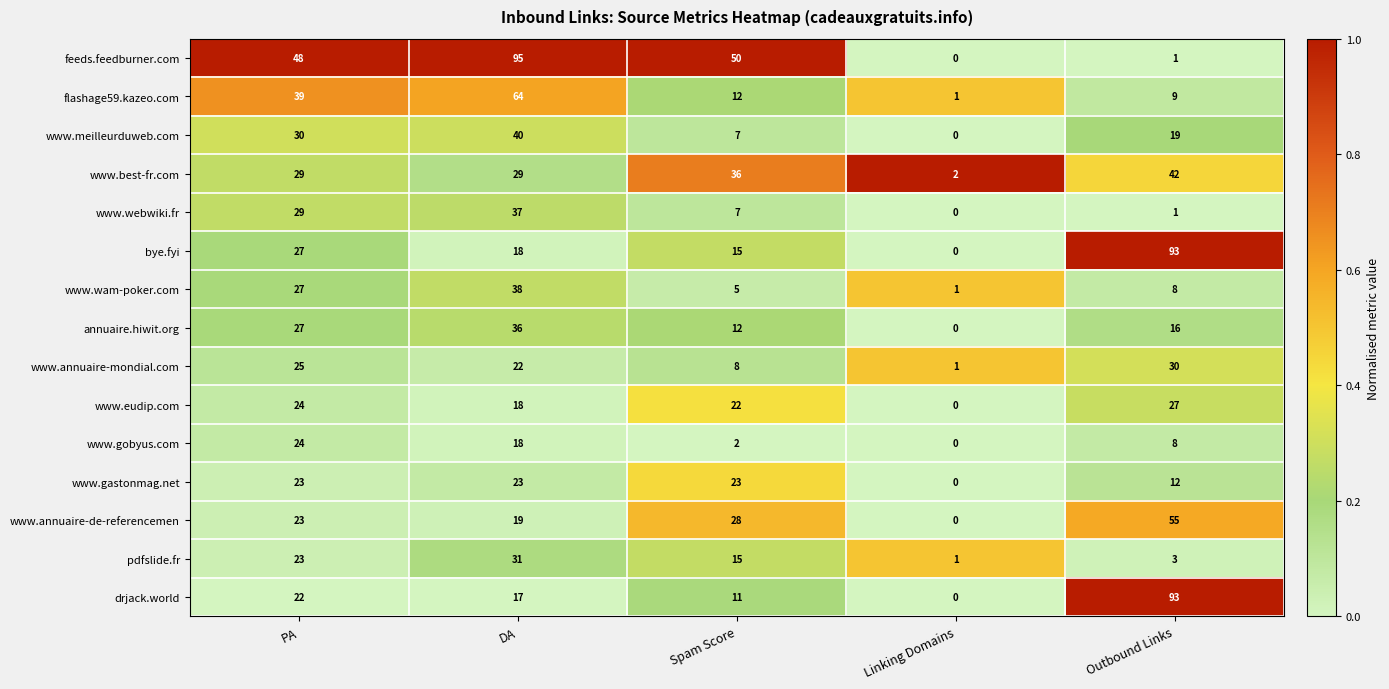

At how many categories does at least one series exceed 0?

5